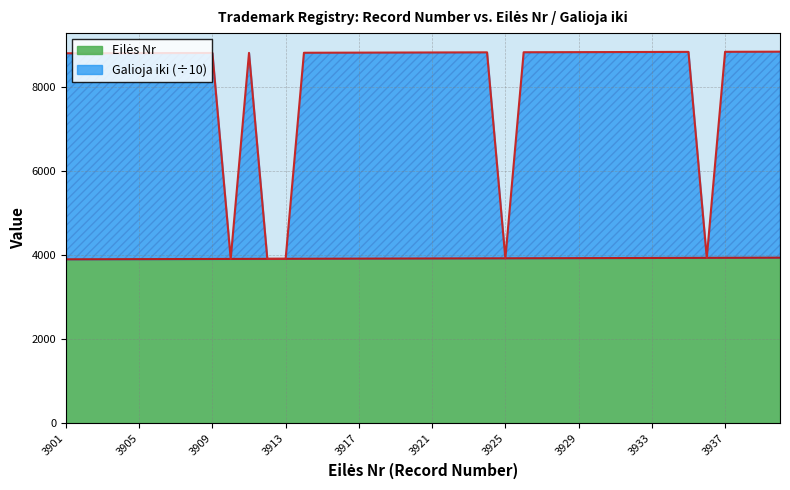

What is the value of the Eilės Nr point at the 29th from the left?

3929.0